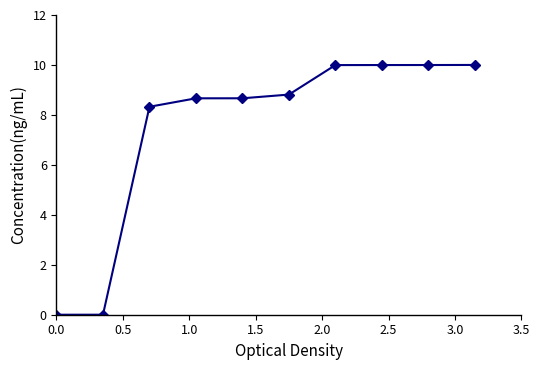

Is this an area chart (filled region under the line)?

No